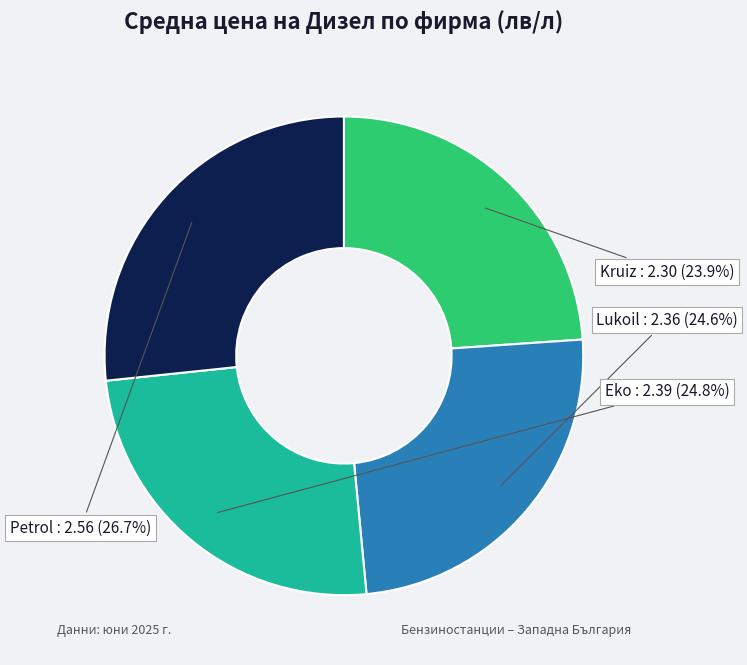

What is the largest slice in the pie chart?

Petrol